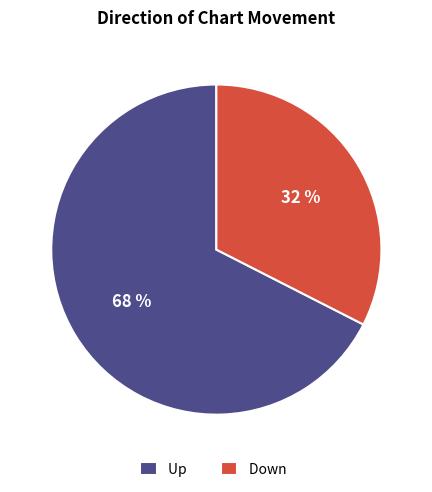

To the nearest percent, what is the average slice percentage?

50%